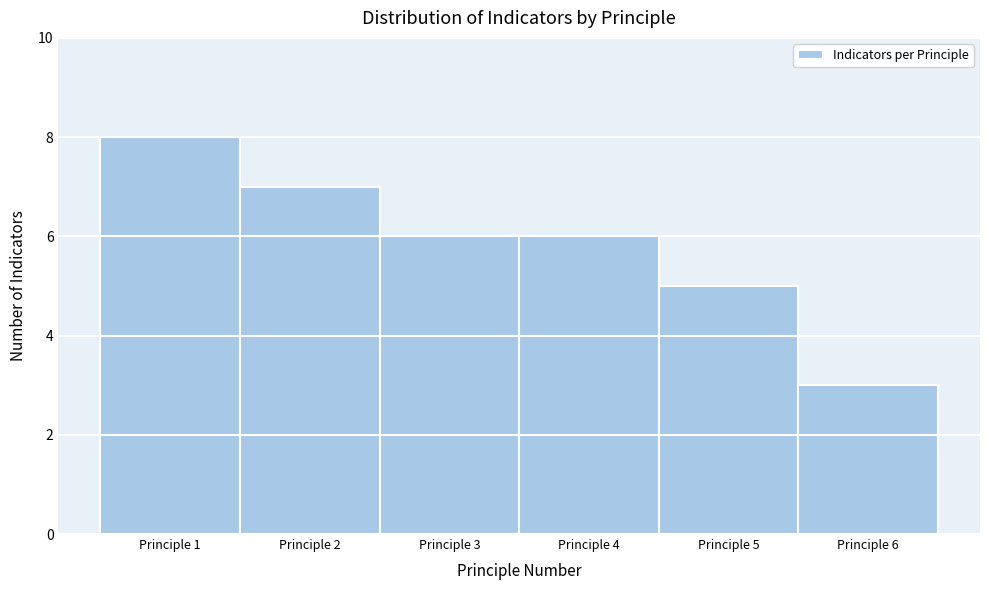

Over which range of the x-axis is the bar tallest?

0.5 to 1.5